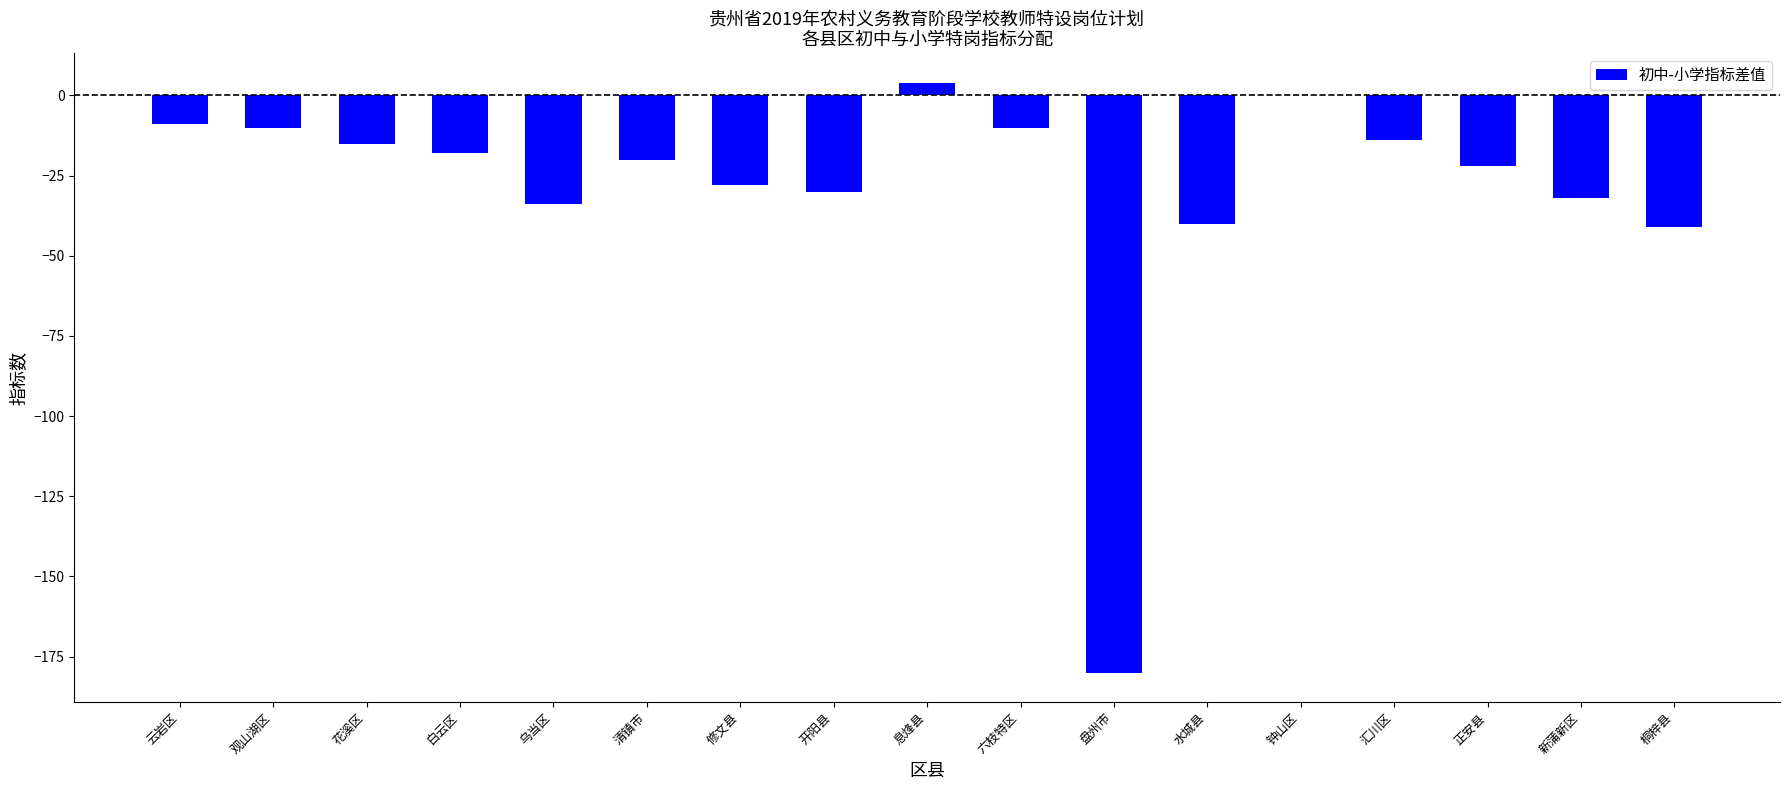

What is the sum of all values?

-499